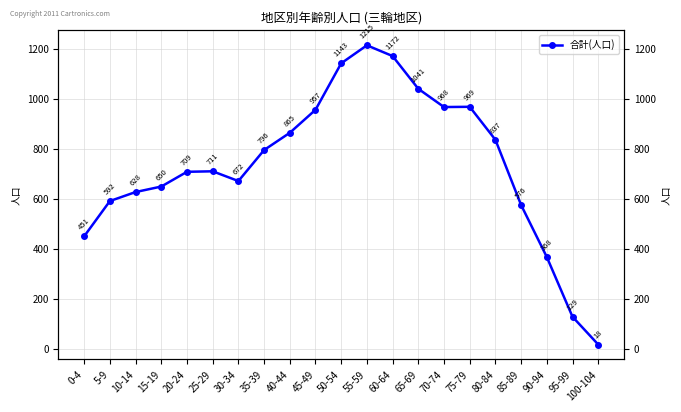

What is the ratio of the value at 55-59 to the value at 65-69?

1.2